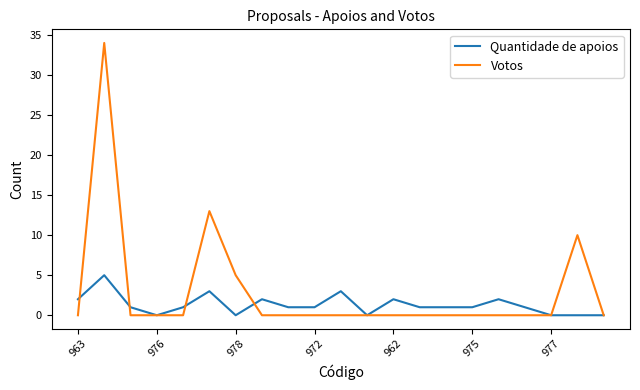

Which series has the largest total across all categories?

Votos